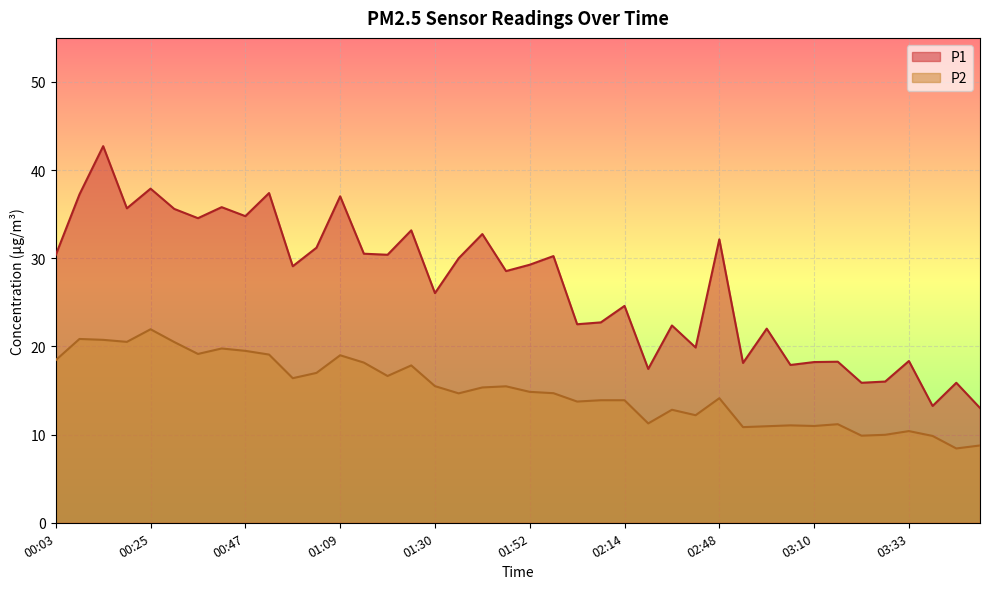

What is the label of the 7th point from the left?

00:36